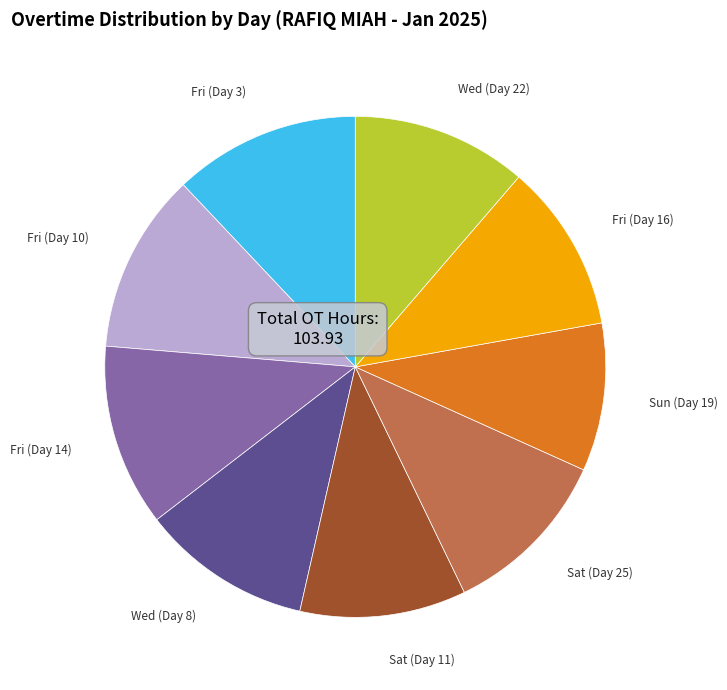

What is the smallest slice in the pie chart?

Sun (Day 19)